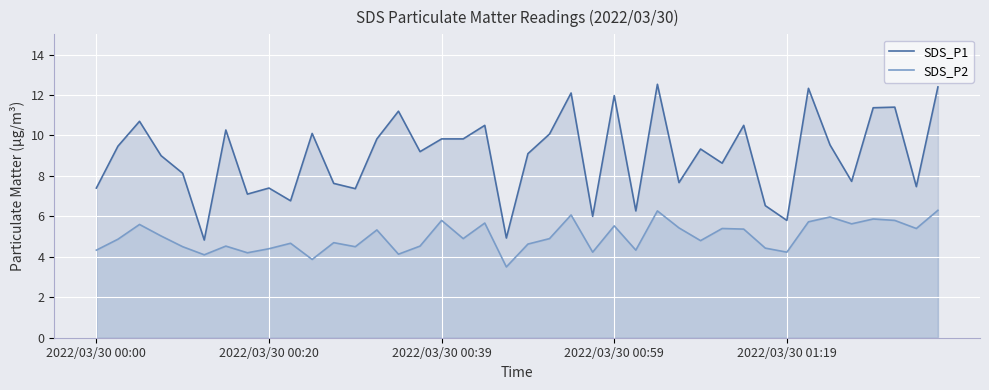

What is the sum of the SDS_P1 values at 33 and 31?

18.9